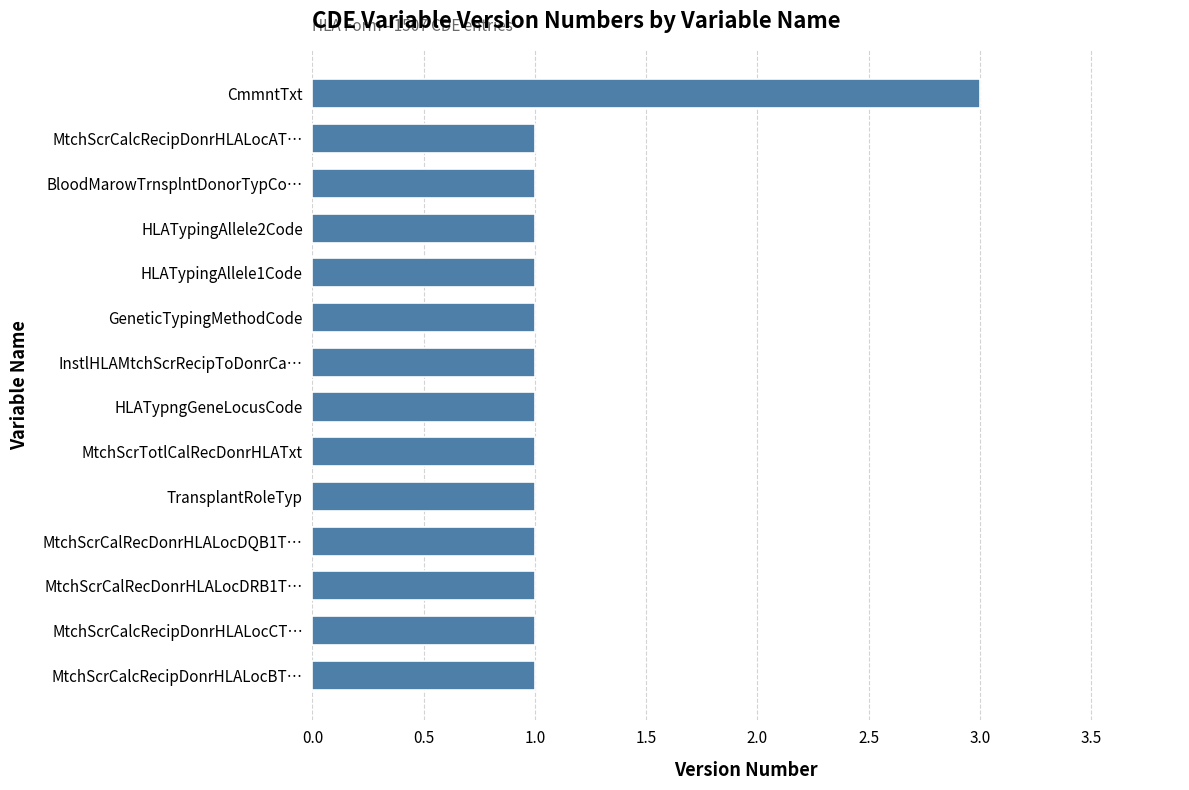

The chart shows a value of 1 at HLATypingAllele1Code. True or false?

True